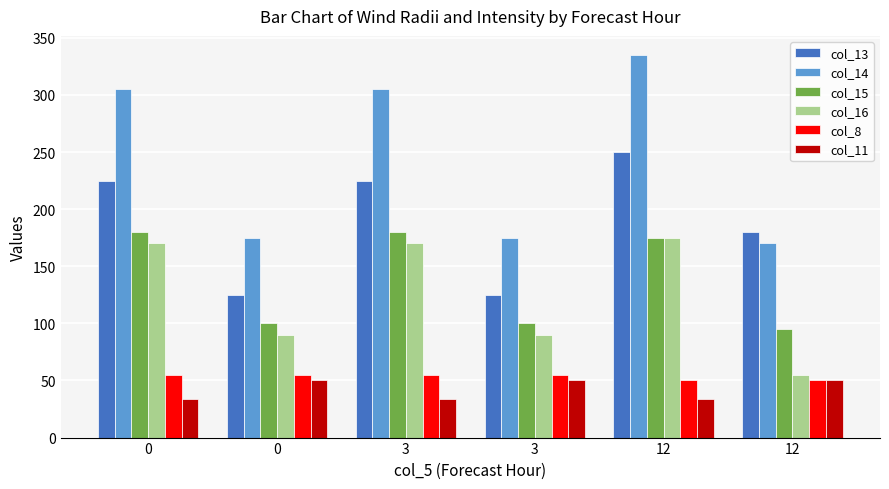

How many bars are there in total?

36